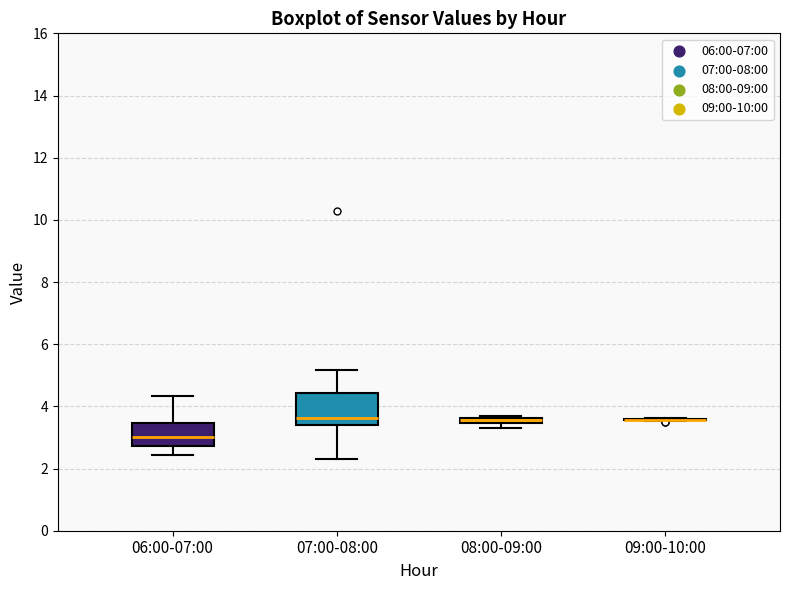

Where is the upper edge of the box for 06:00-07:00 on the y-axis? The values are not printed on the chart, so give them approximately, as read against the axis.

3.4